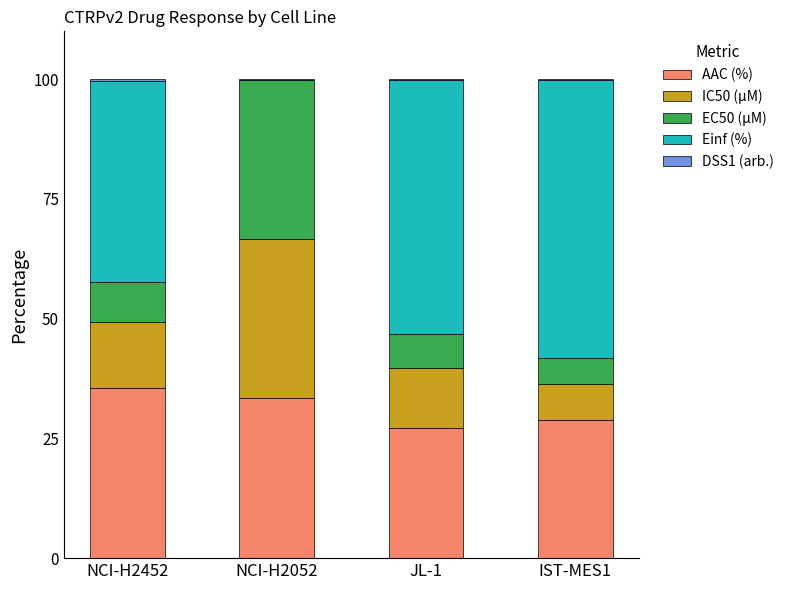

Which series has the largest range (max minus min)?

Einf (%)